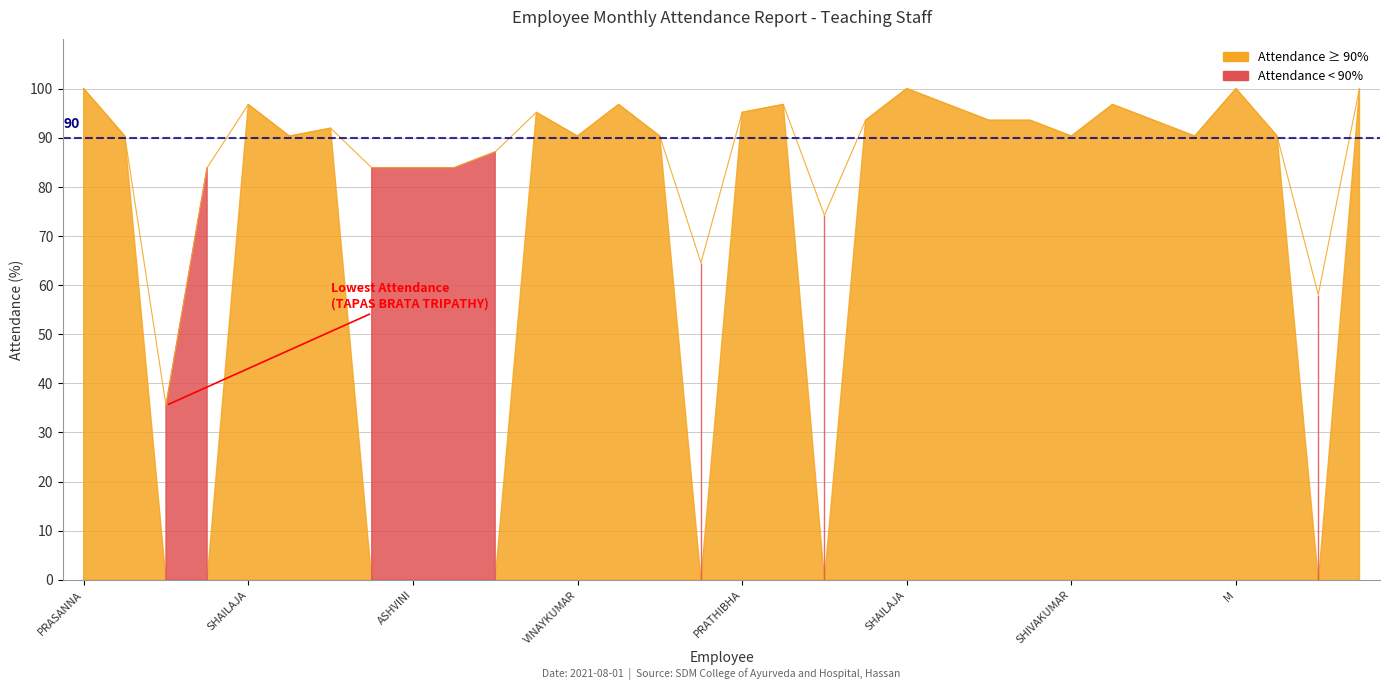

Which has a higher value, TAPAS BRATA TRIPATHY or PRASANNA NARASIMHA RAO?

PRASANNA NARASIMHA RAO